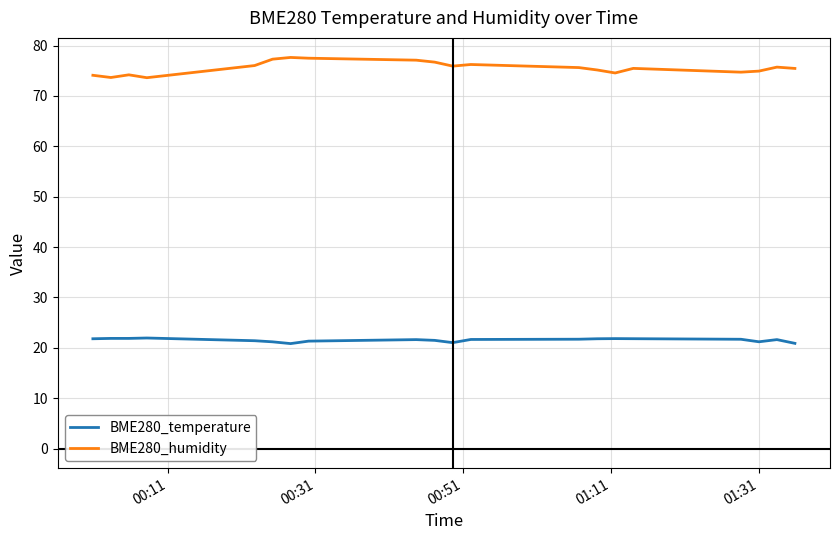

Which series has the largest total across all categories?

BME280_humidity